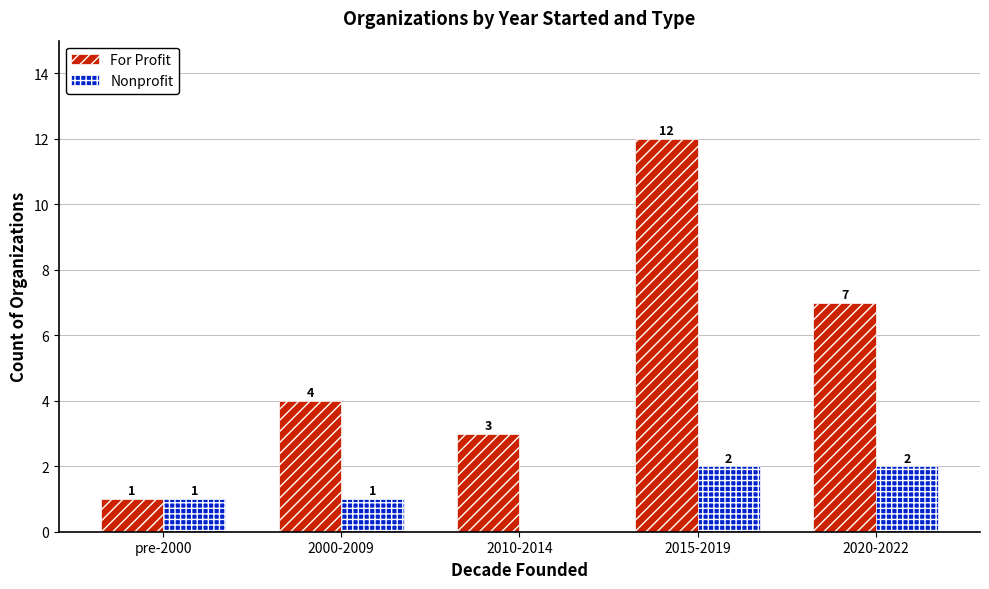

How many groups of bars are there?

5